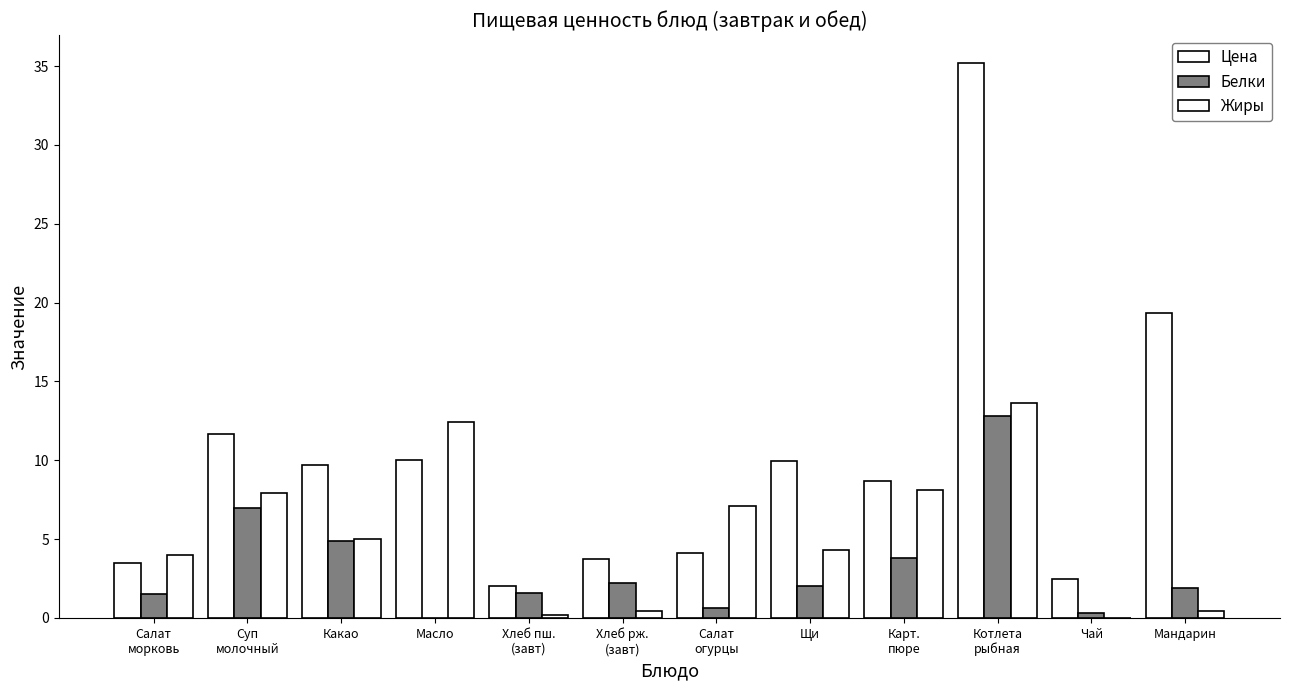

How many categories are shown in the chart?

12